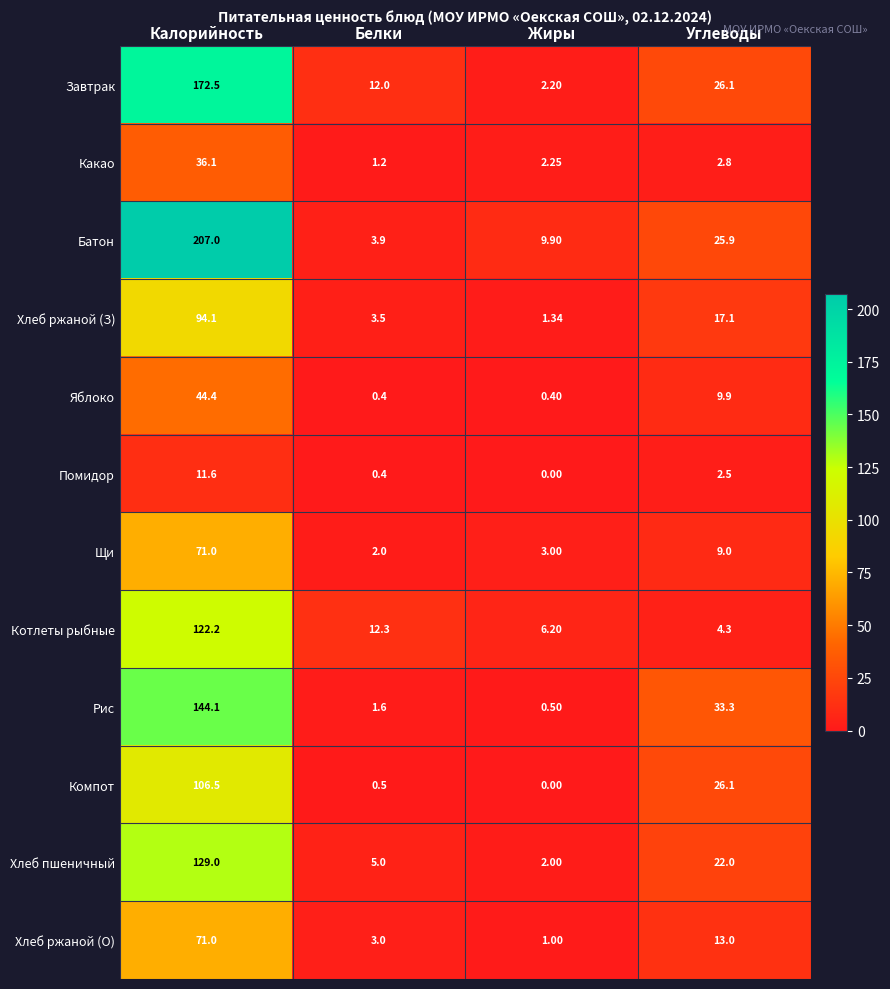

Which series has the largest range (max minus min)?

Батон